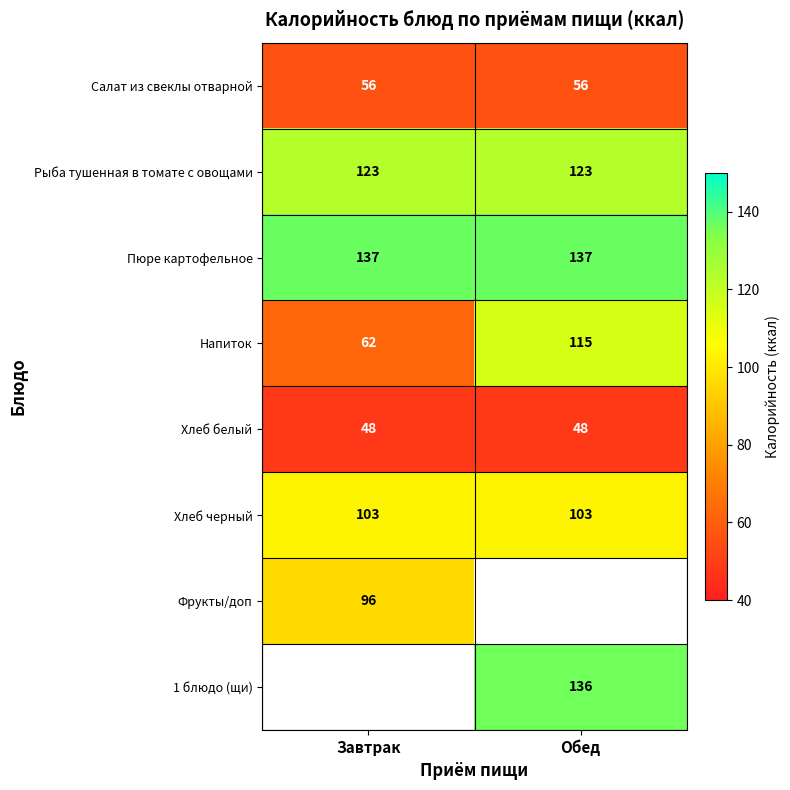

What is the highest value of the Салат из свеклы отварной series?

56